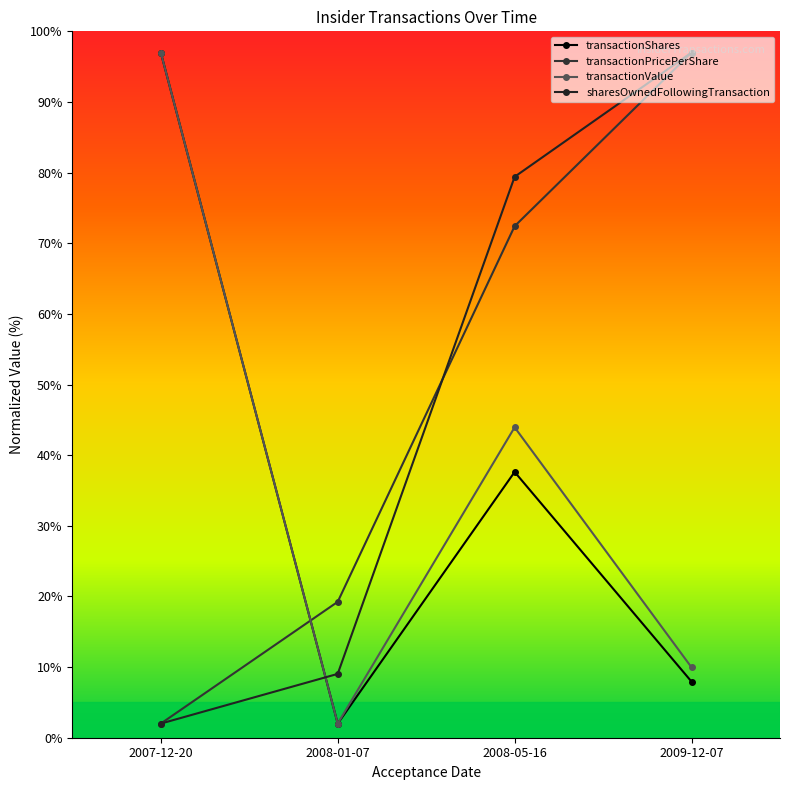

At 2008-05-16, list the series in order from largest to smallest.

sharesOwnedFollowingTransaction, transactionPricePerShare, transactionValue, transactionShares